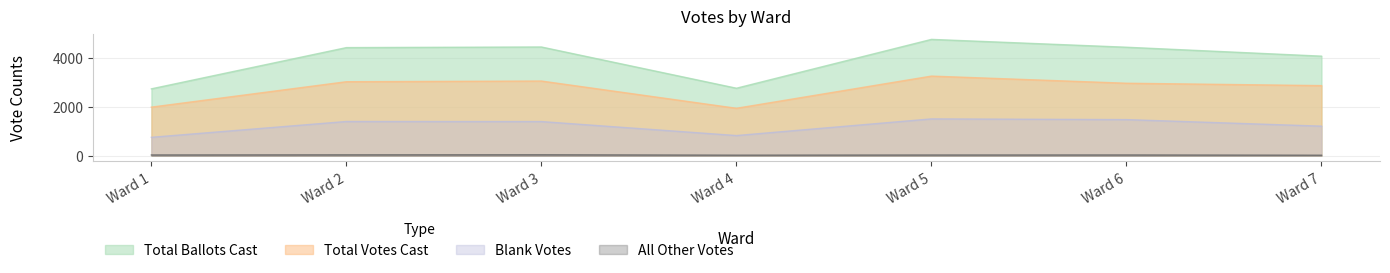

What is the average value of the Total Ballots Cast series?

3942